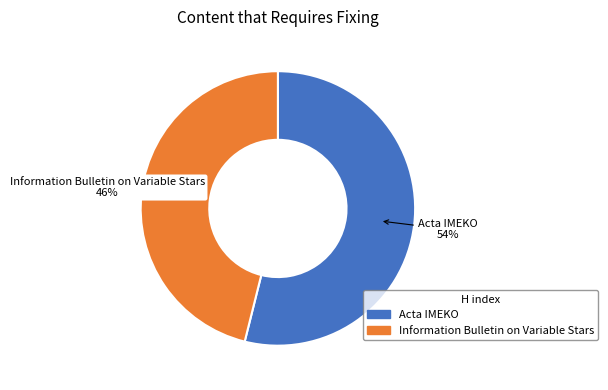

To the nearest percent, what is the combined percentage of Information Bulletin on Variable Stars and Acta IMEKO?

100%